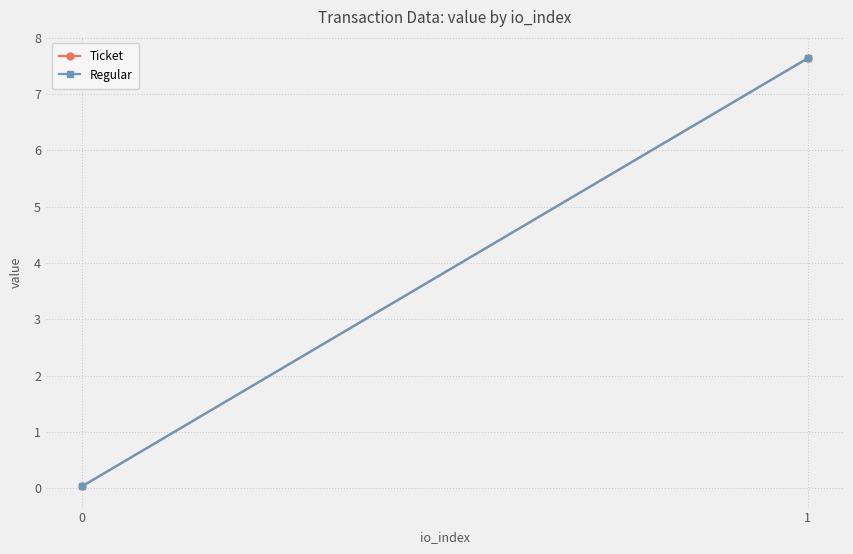

Where does the Ticket series first go above 7?

1